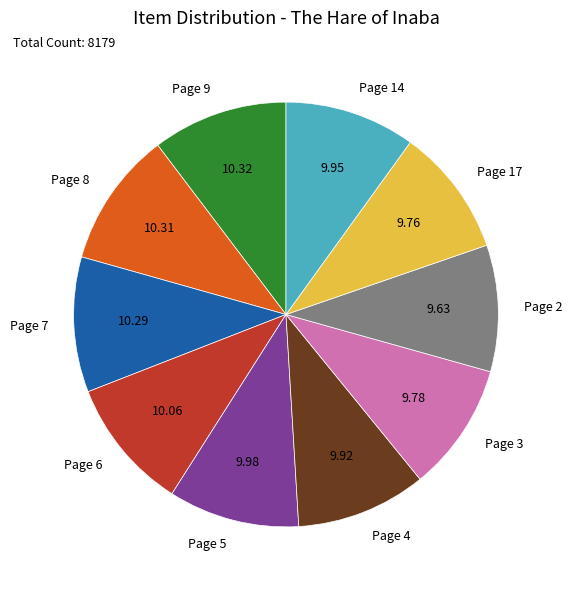

Do Page 3 and Page 5 together represent more than half of the pie?

No